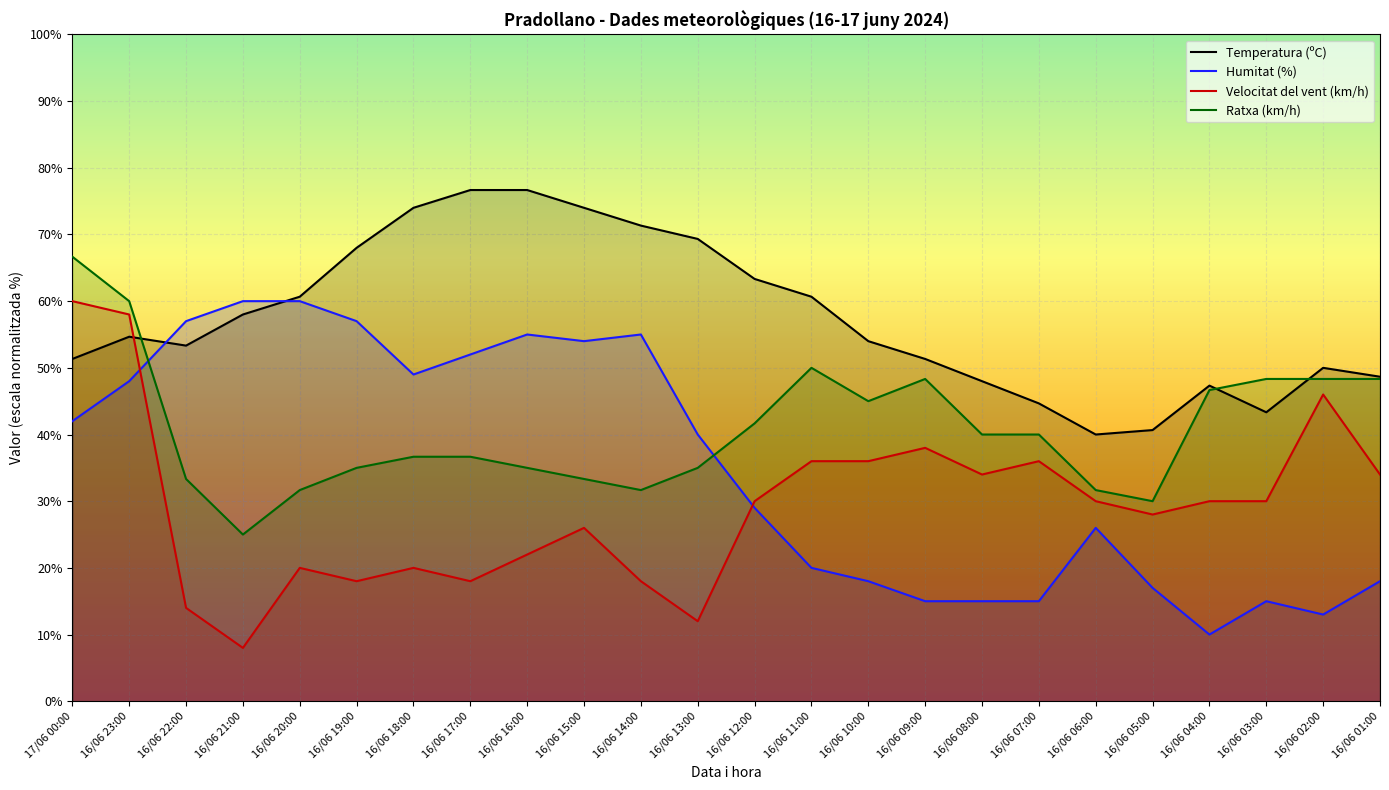

True or false: Ratxa (km/h) has more than 0 points higher than both neighbors.

True